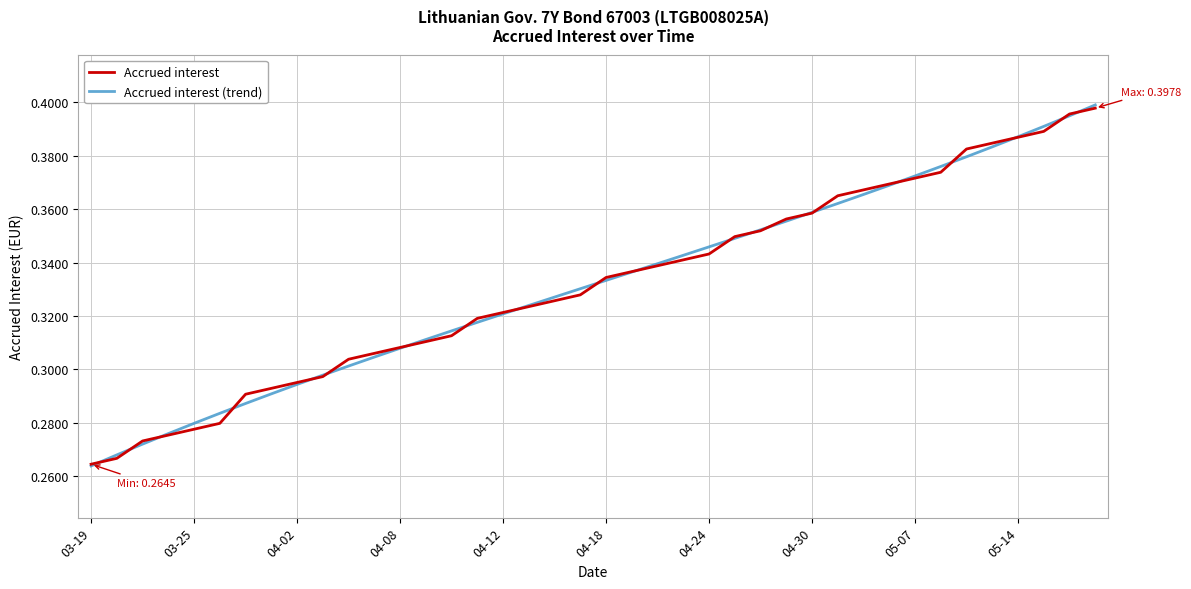

Does the chart display data point markers on the line(s)?

No